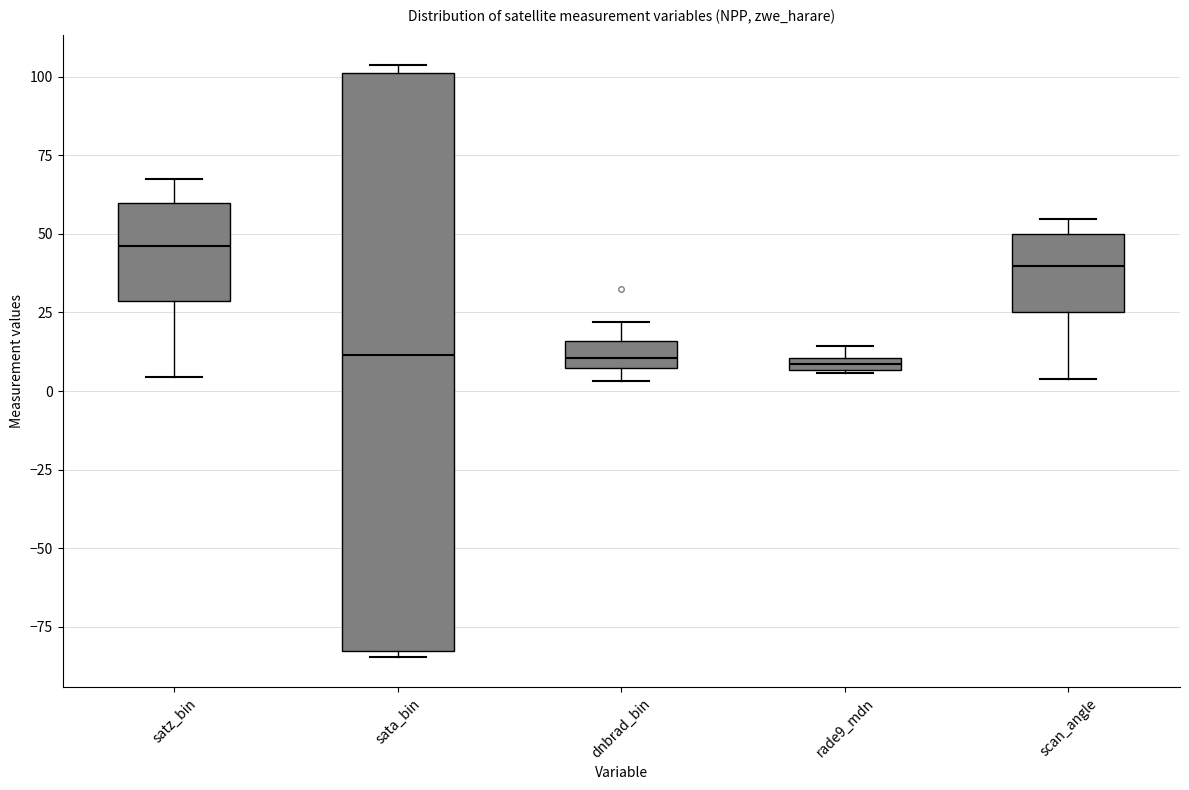

Where does the median line of the box for dnbrad_bin sit on the y-axis? The values are not printed on the chart, so give them approximately, as read against the axis.

10